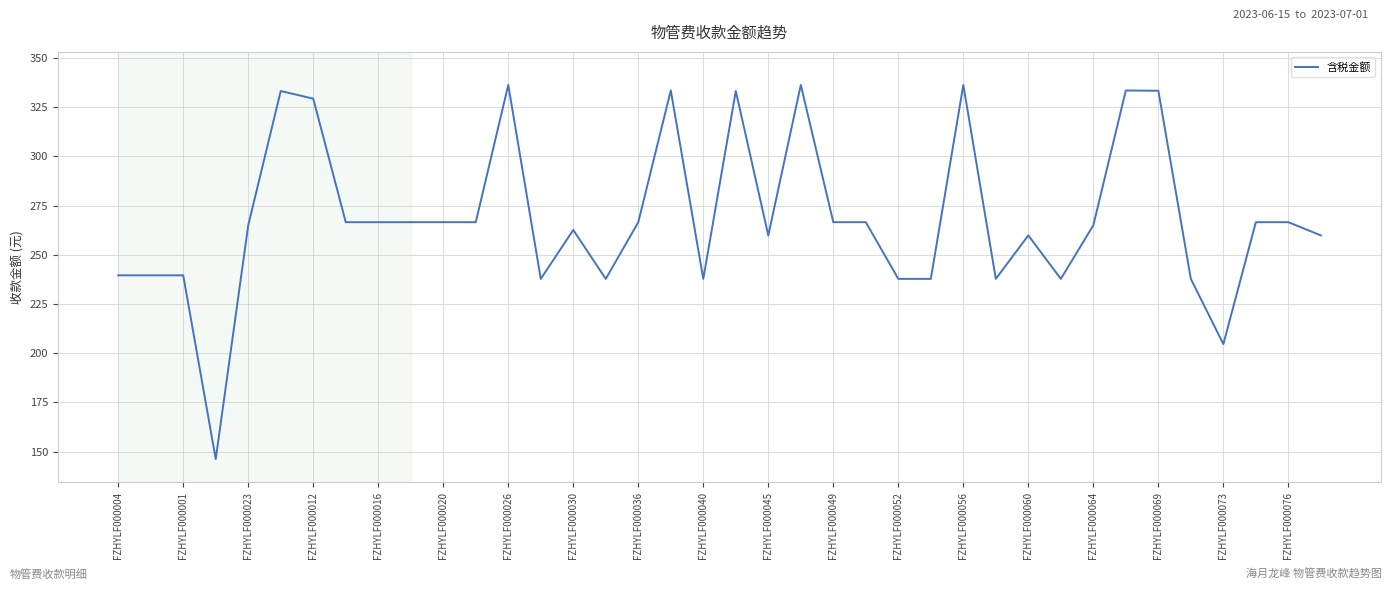

True or false: the data has more than 2 interior local peaks.

True